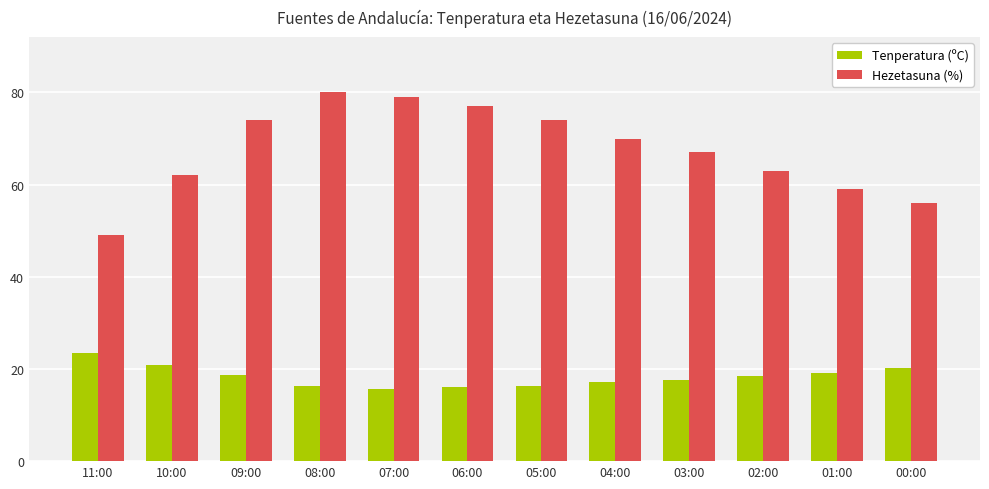

What is the value of the Tenperatura (ºC) bar at the 12th from the left?

20.3